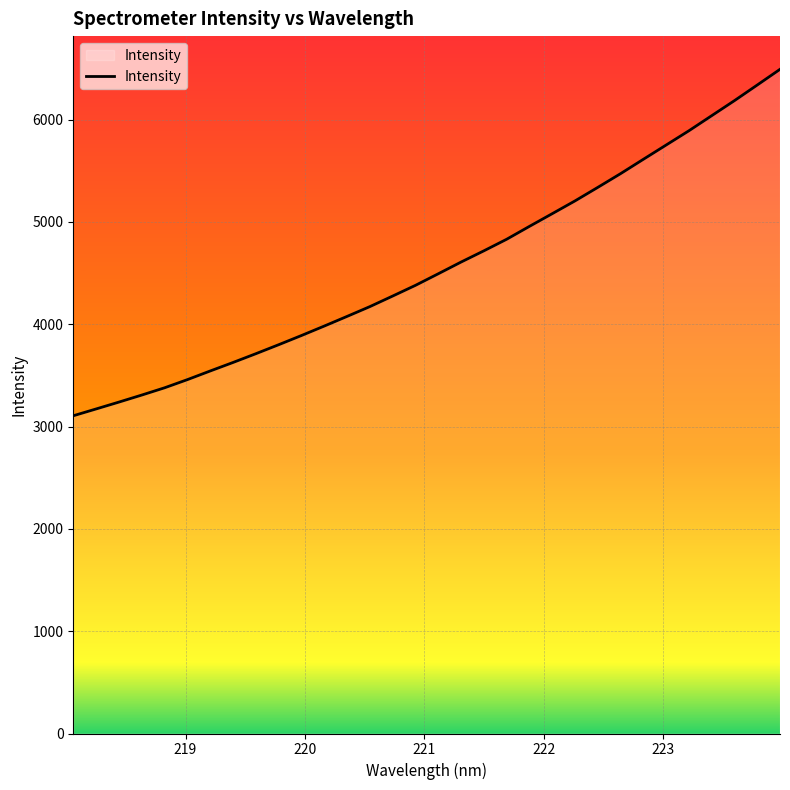

True or false: the data has more than 2 interior local peaks.

False